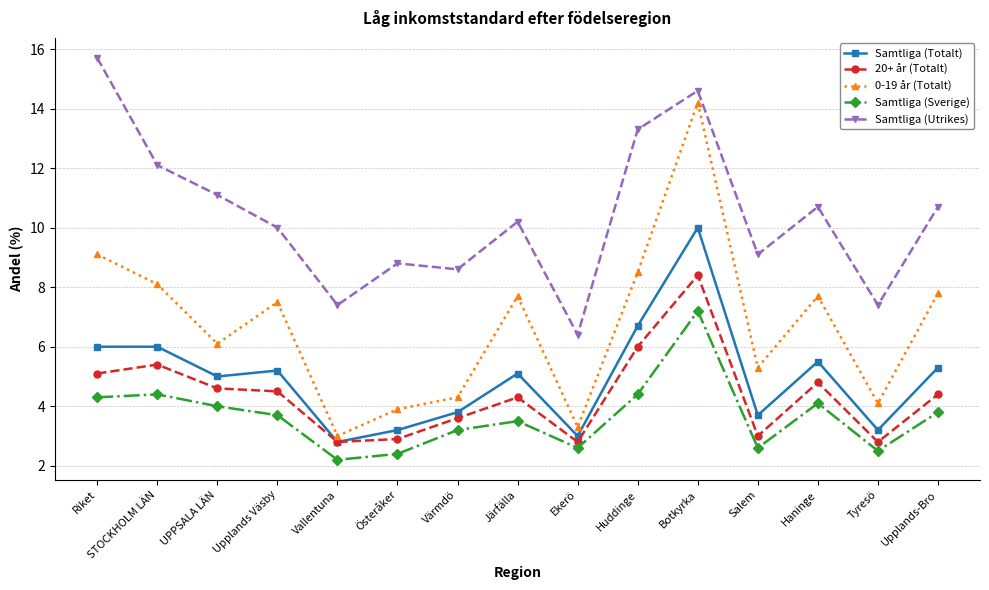

What is the difference between the Samtliga (Sverige) values at Upplands Väsby and Tyresö?

1.2